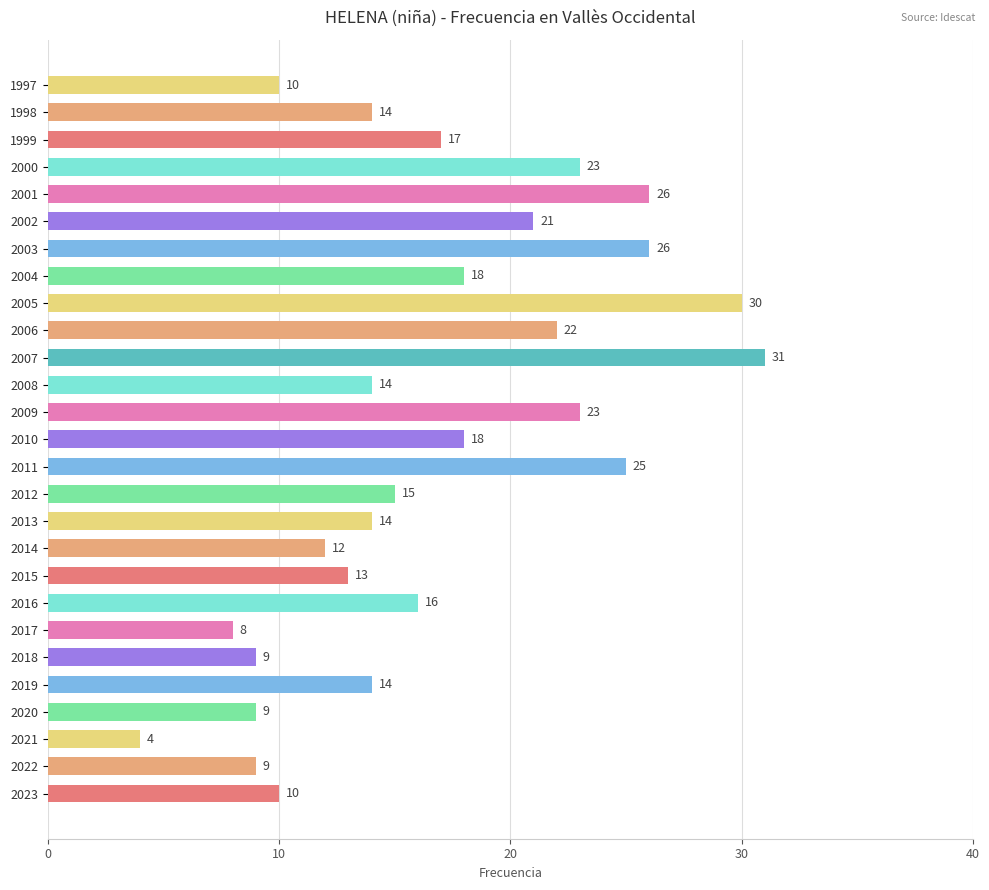

What is the minimum value shown in the chart?

4